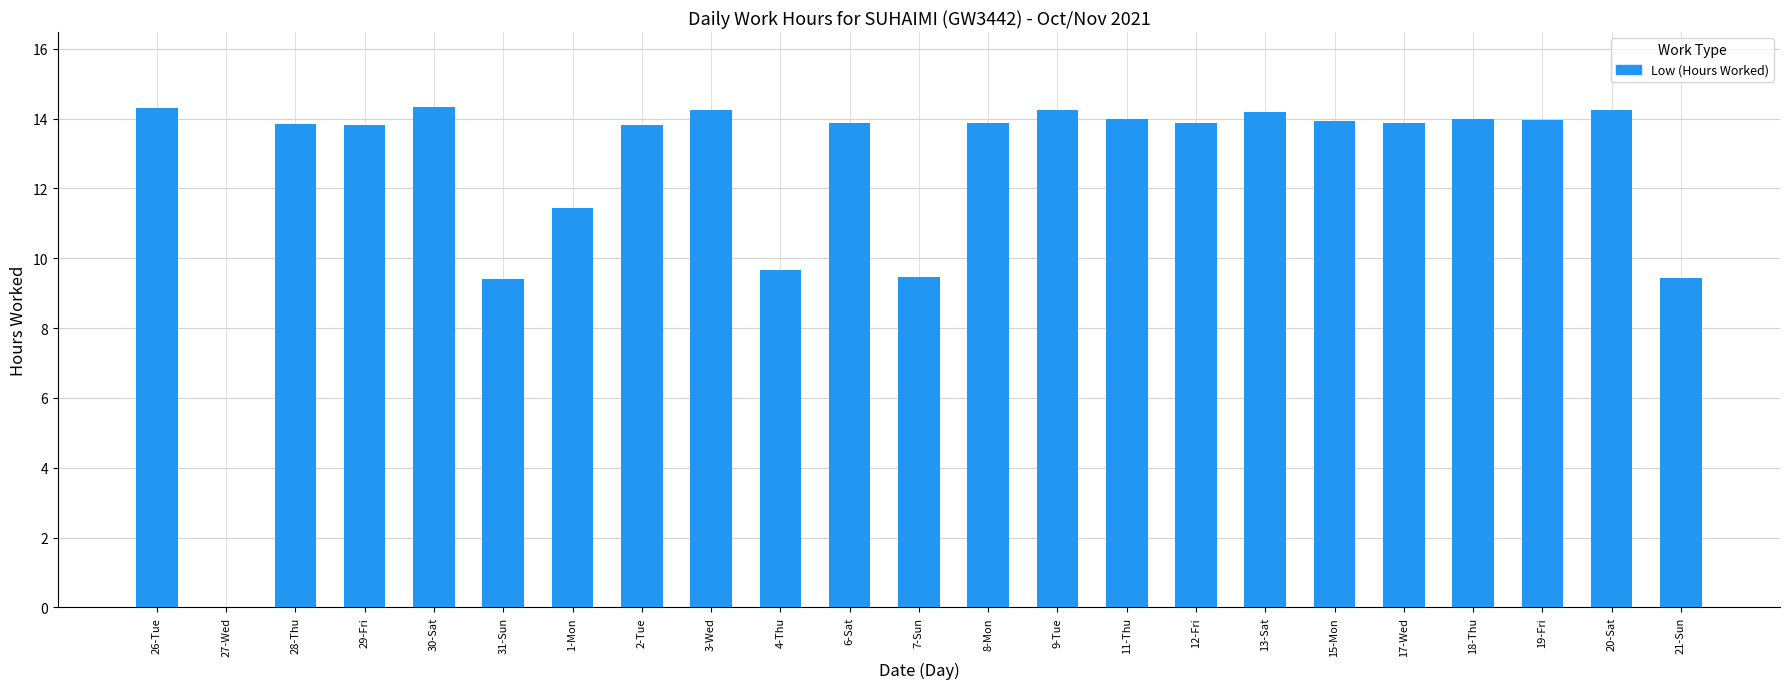

The value at 8-Mon is 19.7. True or false?

False